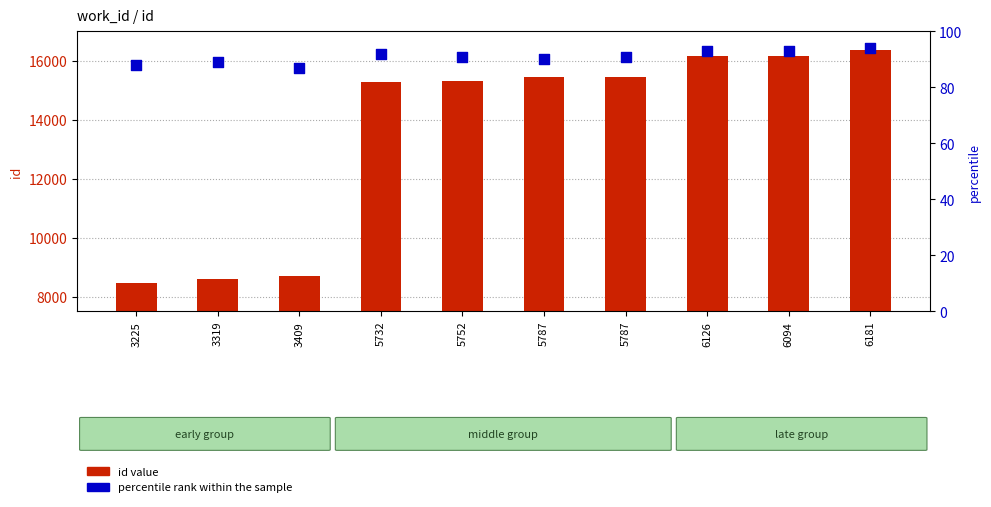

Which series has the largest Y range (max minus min)?

id value